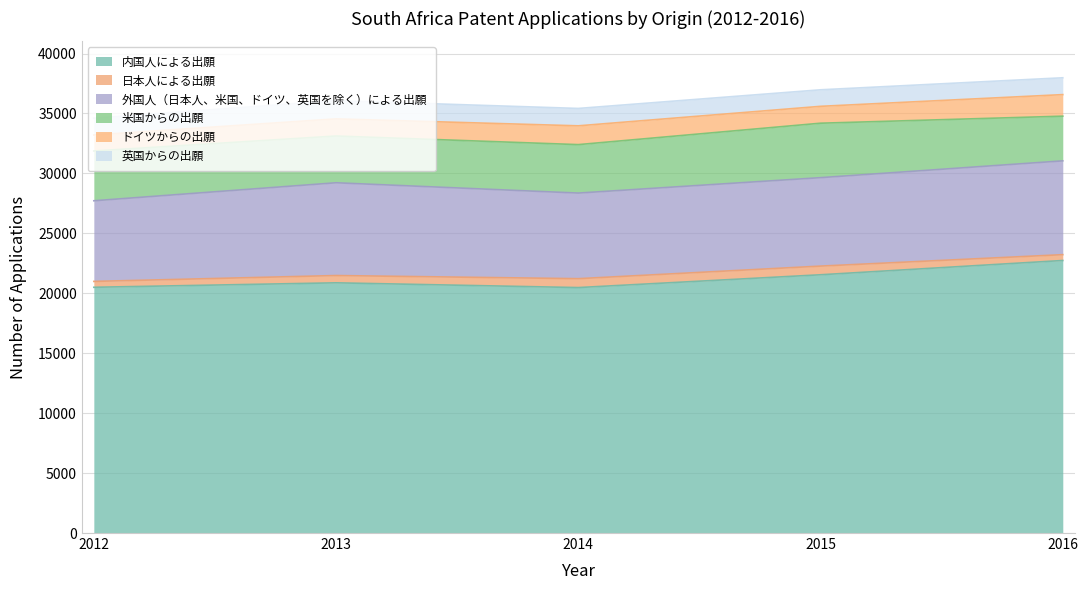

True or false: 米国からの出願 and 日本人による出願 cross at least once.

False